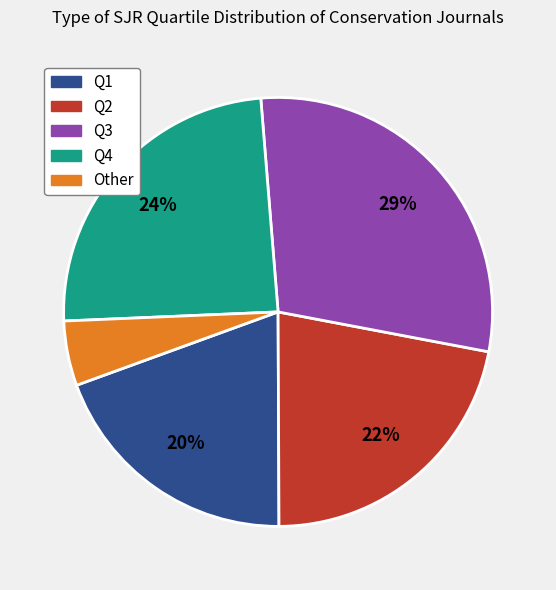

Is there a majority slice in this chart?

No